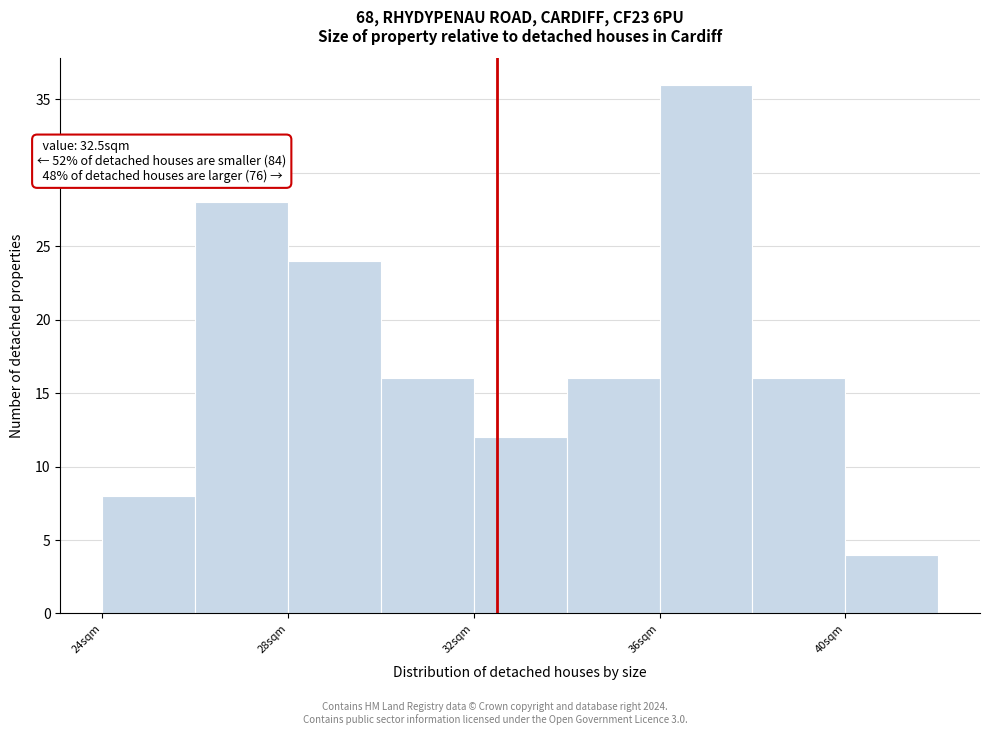

Over which range of the x-axis is the bar tallest?

36 to 38